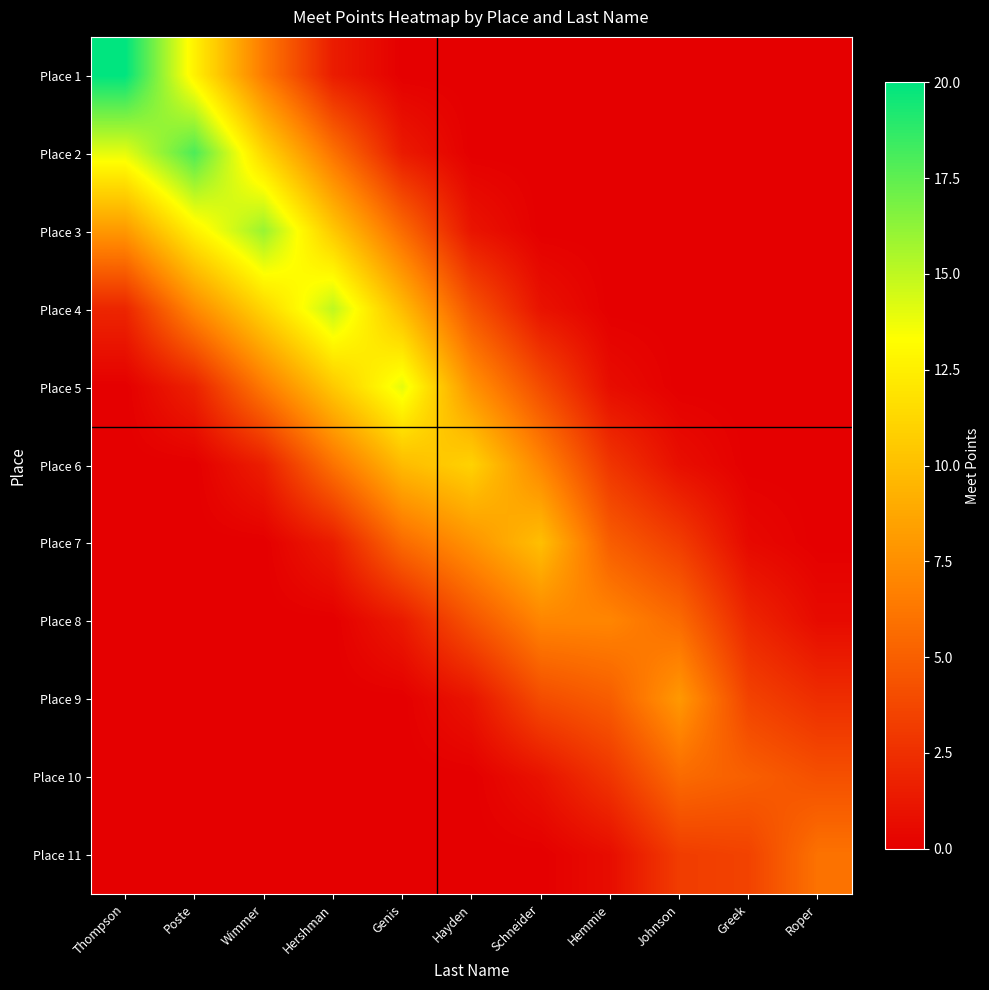

Between Schneider and Hemmie, which series saw the biggest shift?

Place 7